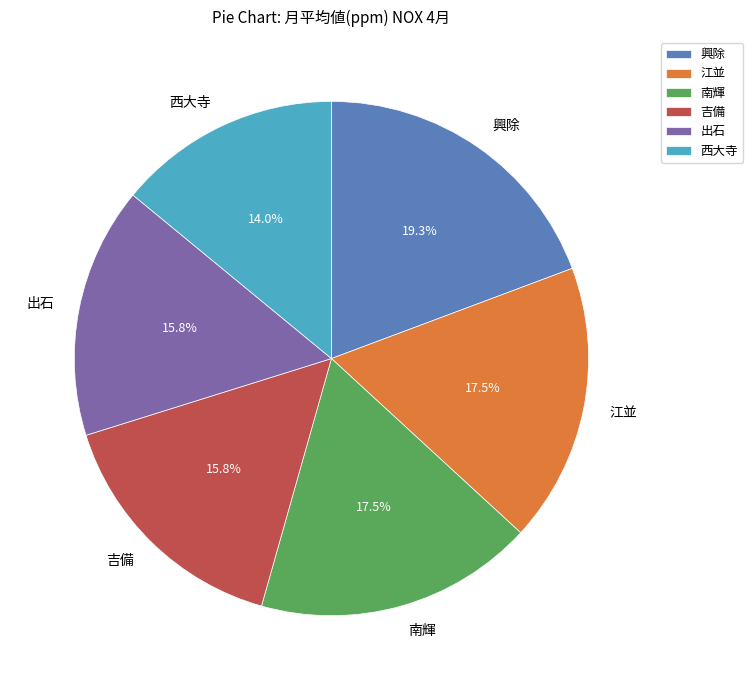

Is 興除 the majority of the pie?

No